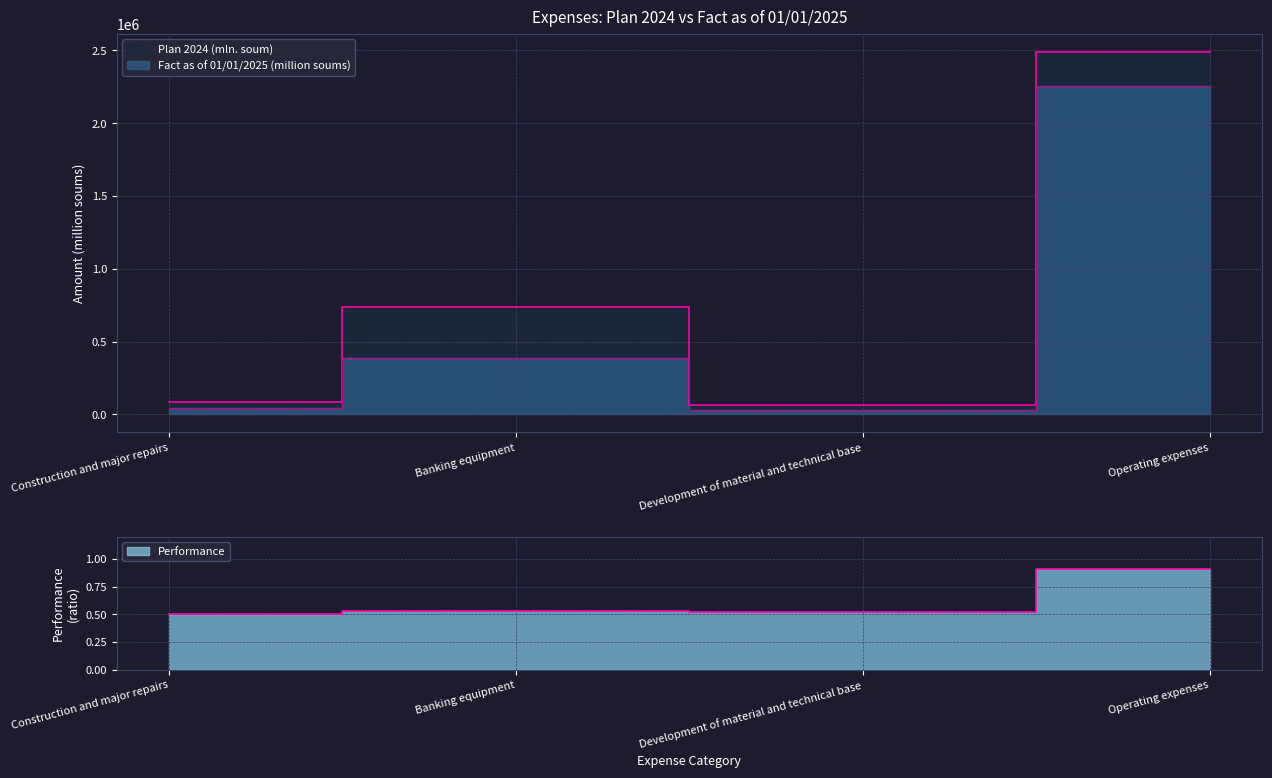

At which label does Plan 2024 (mln. soum) first exceed 735635?

Banking equipment